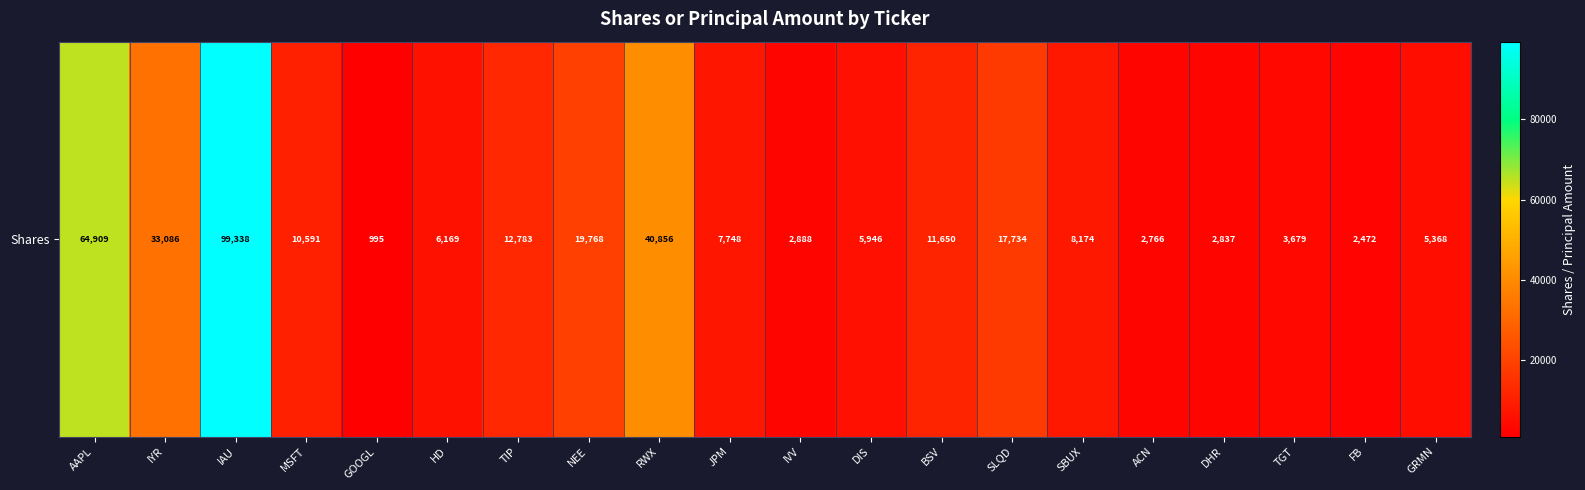

The chart shows a value of 1988 at DIS. True or false?

False